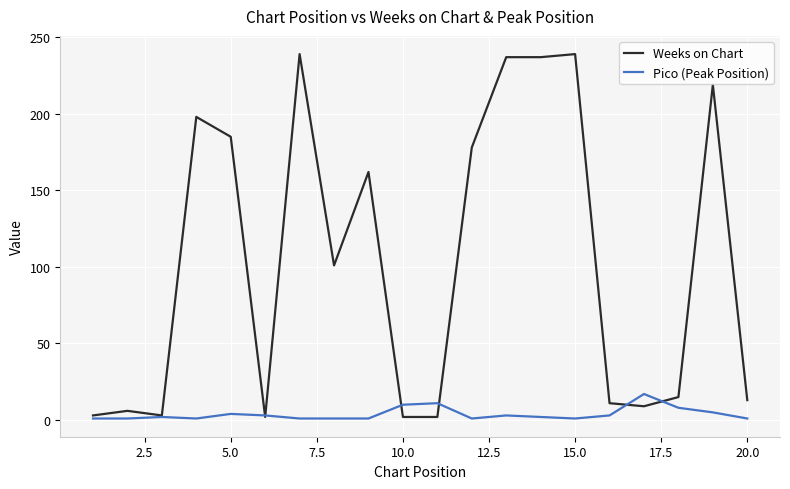

Which series has the largest total across all categories?

Weeks on Chart